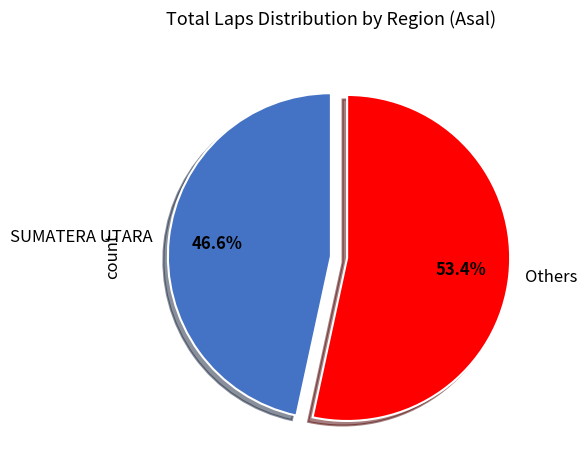

Does SUMATERA UTARA represent more than half of the total?

No